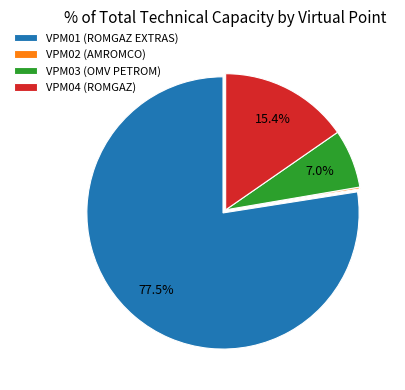

Between VPM03 (OMV PETROM) and VPM01 (ROMGAZ EXTRAS), which is larger?

VPM01 (ROMGAZ EXTRAS)